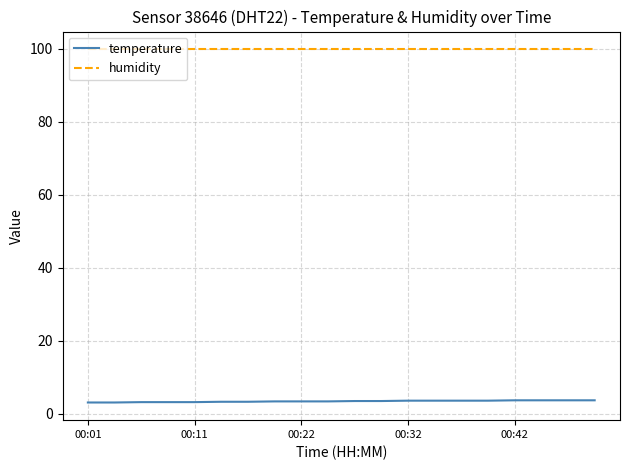

True or false: humidity and temperature cross at least once.

False